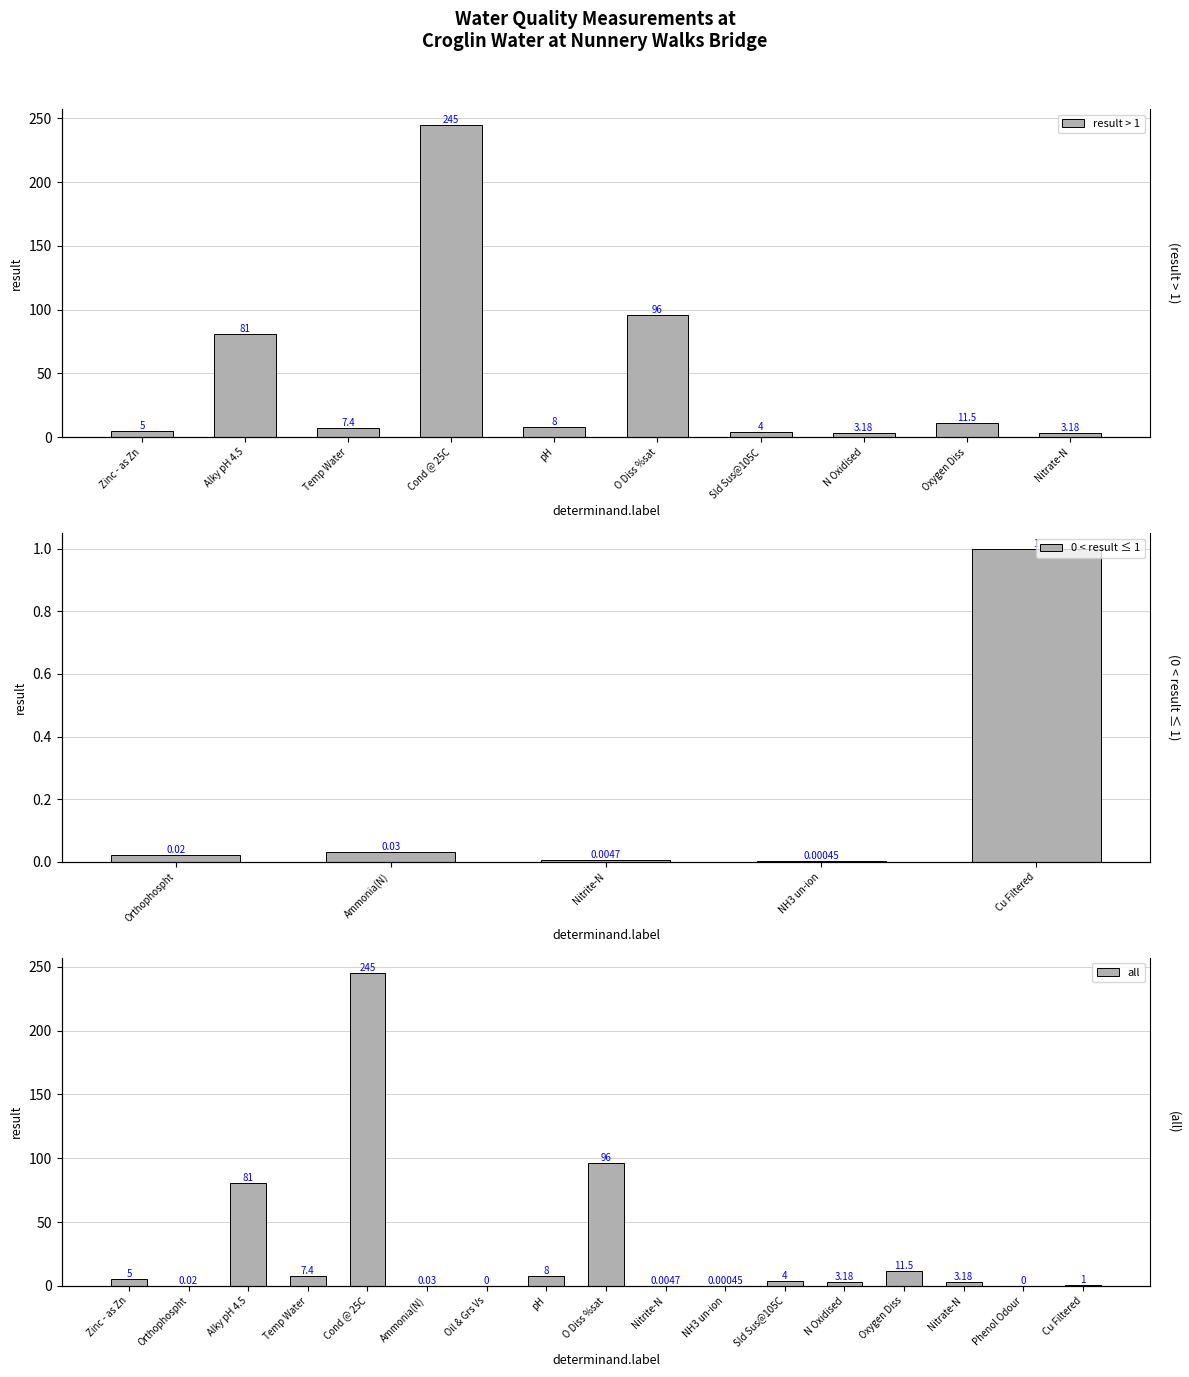

How many series are shown in this chart?

1